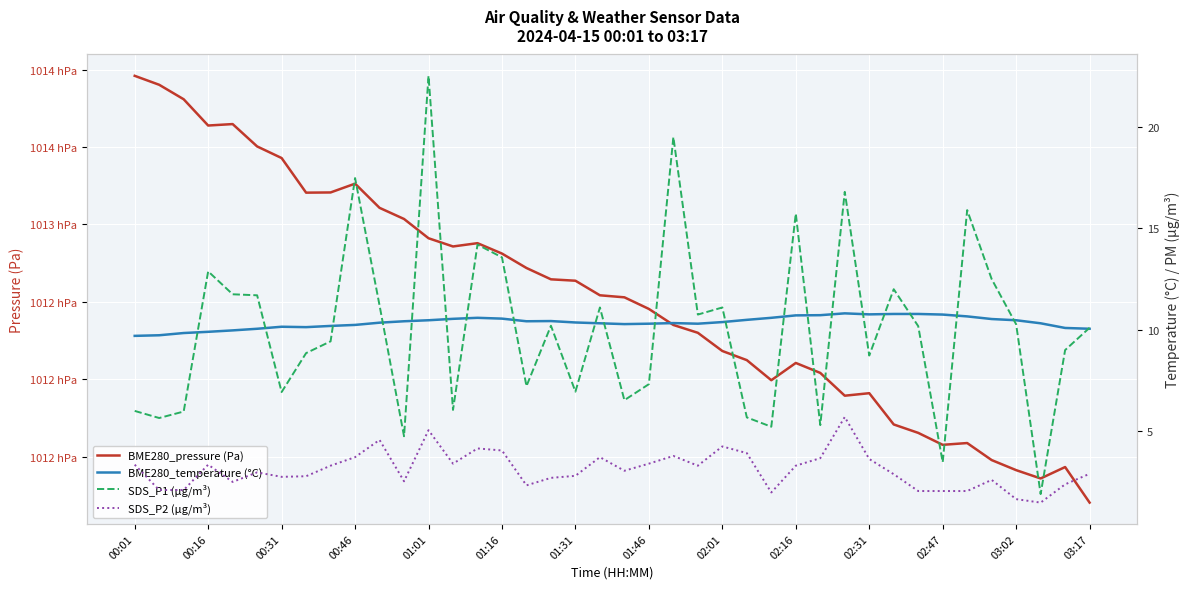

At how many categories does at least one series exceed 13485?

40